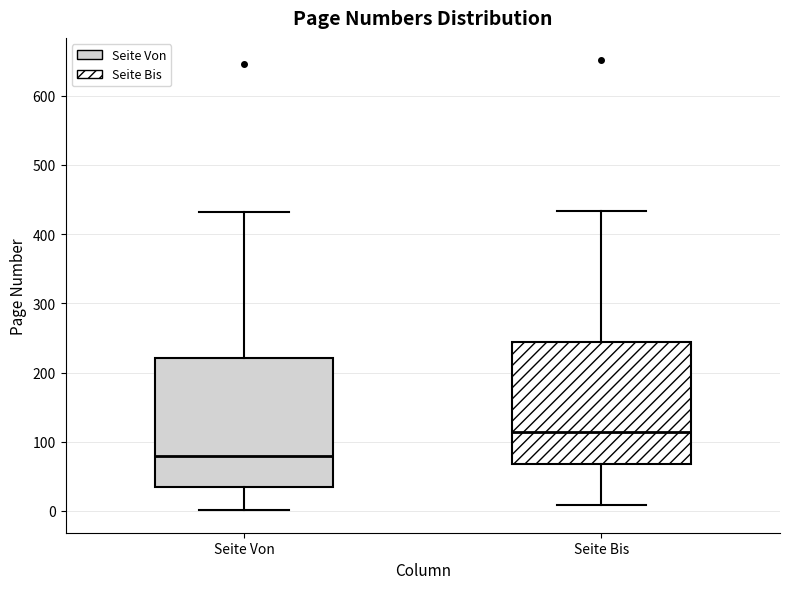

Reading left to right, transcribe this box plot: for each box, give where its median line is, the range the box spans, and where its two whiskers end, as read against the y-axis. The values are not printed on the chart, so give them approximately, as read against the axis.

Seite Von: median 80, box 30 to 220, whiskers 0 to 430
Seite Bis: median 110, box 70 to 240, whiskers 10 to 430